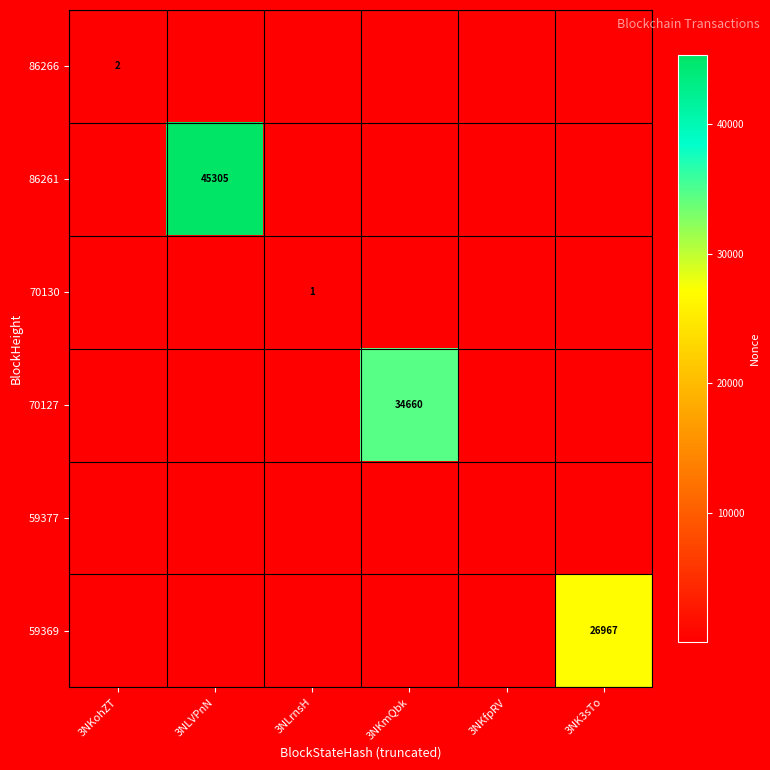

True or false: 70127 has a value of 34660 at 3NKmQbk.

True